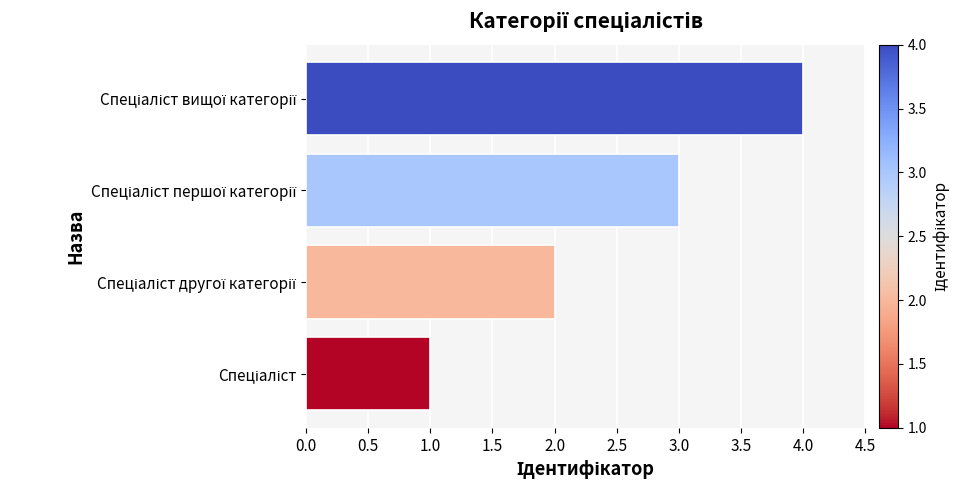

Does the chart contain stacked bars?

No